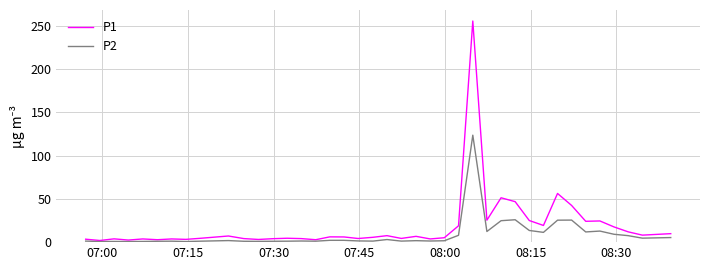

How many lines are shown in the chart?

2